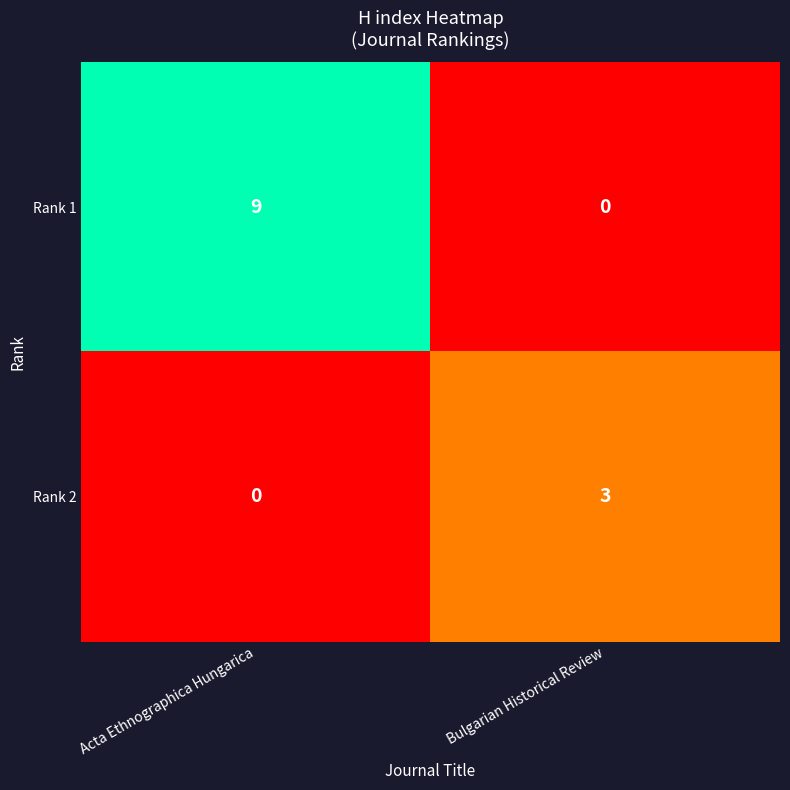

How many values in Rank 2 are above zero?

1